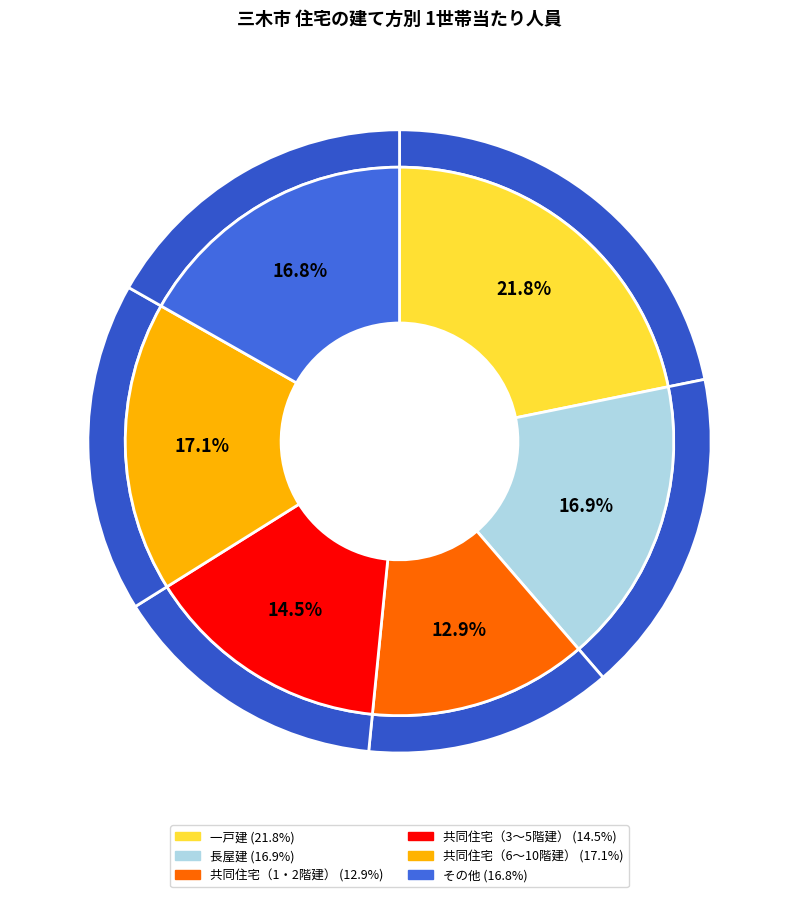

Between 長屋建 and その他, which is larger?

長屋建